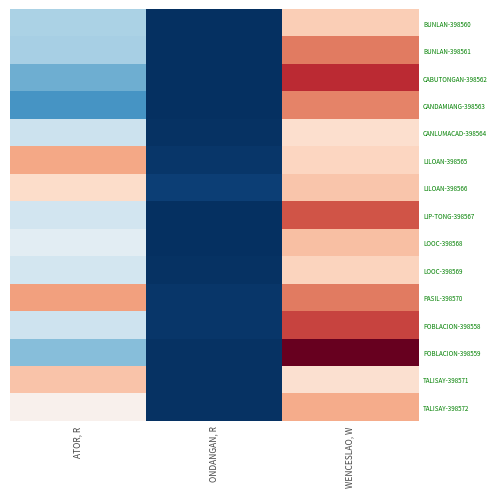

Reading left to right, list all the values displayed in this chart.

BUNLAN-398560: ATOR, R=141	ONDANGAN, R=1	WENCESLAO, W=322
BUNLAN-398561: ATOR, R=139	ONDANGAN, R=0	WENCESLAO, W=451
CABUTONGAN-398562: ATOR, R=106	ONDANGAN, R=0	WENCESLAO, W=558
CANDAMIANG-398563: ATOR, R=85	ONDANGAN, R=0	WENCESLAO, W=440
CANLUMACAD-398564: ATOR, R=163	ONDANGAN, R=2	WENCESLAO, W=286
LILOAN-398565: ATOR, R=391	ONDANGAN, R=6	WENCESLAO, W=309
LILOAN-398566: ATOR, R=293	ONDANGAN, R=12	WENCESLAO, W=337
LIP-TONG-398567: ATOR, R=167	ONDANGAN, R=0	WENCESLAO, W=503
LOOC-398568: ATOR, R=186	ONDANGAN, R=1	WENCESLAO, W=348
LOOC-398569: ATOR, R=169	ONDANGAN, R=3	WENCESLAO, W=313
PASIL-398570: ATOR, R=399	ONDANGAN, R=5	WENCESLAO, W=451
POBLACION-398558: ATOR, R=164	ONDANGAN, R=5	WENCESLAO, W=525
POBLACION-398559: ATOR, R=119	ONDANGAN, R=3	WENCESLAO, W=679
TALISAY-398571: ATOR, R=341	ONDANGAN, R=3	WENCESLAO, W=283
TALISAY-398572: ATOR, R=228	ONDANGAN, R=2	WENCESLAO, W=384